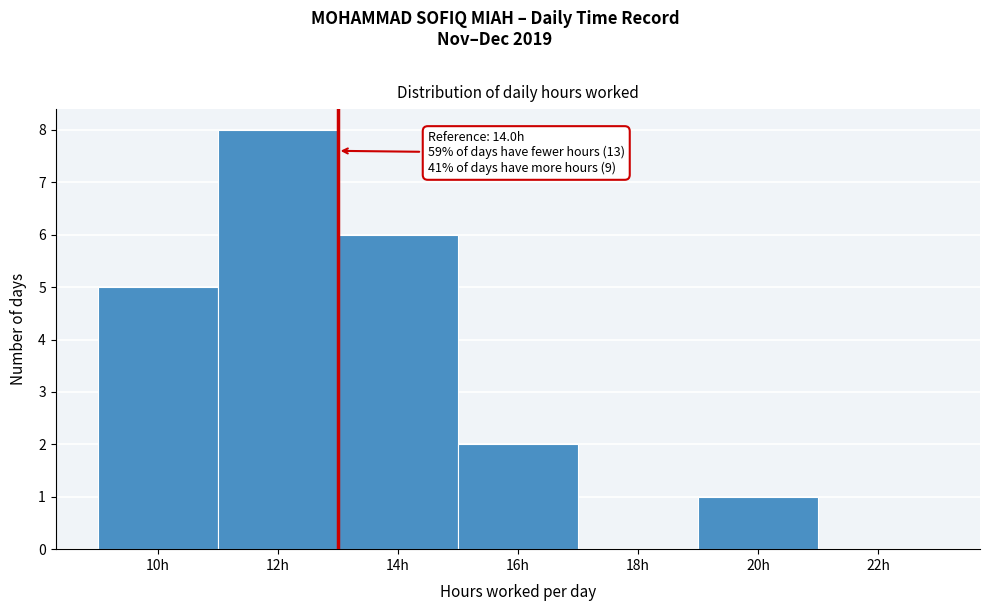

Reading right to left, extract all data points from this chart.

22h=0	20h=1	18h=0	16h=2	14h=6	12h=8	10h=5